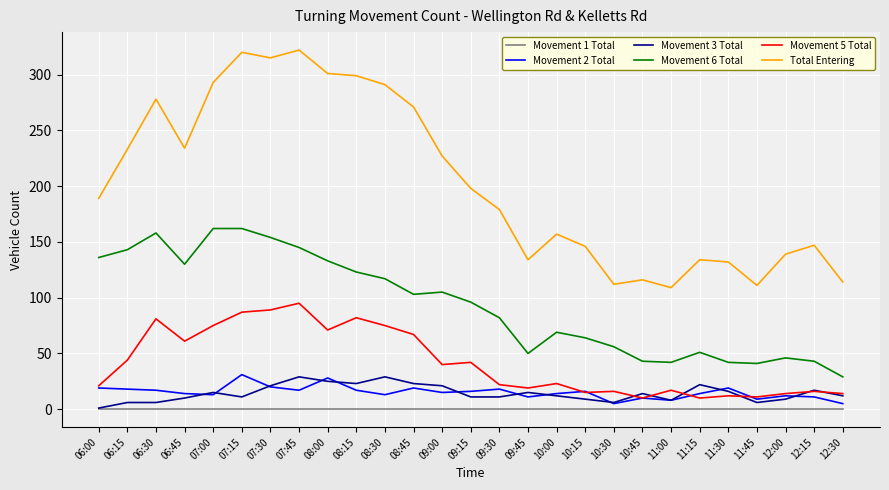

True or false: Movement 1 Total and Total Entering cross at least once.

False